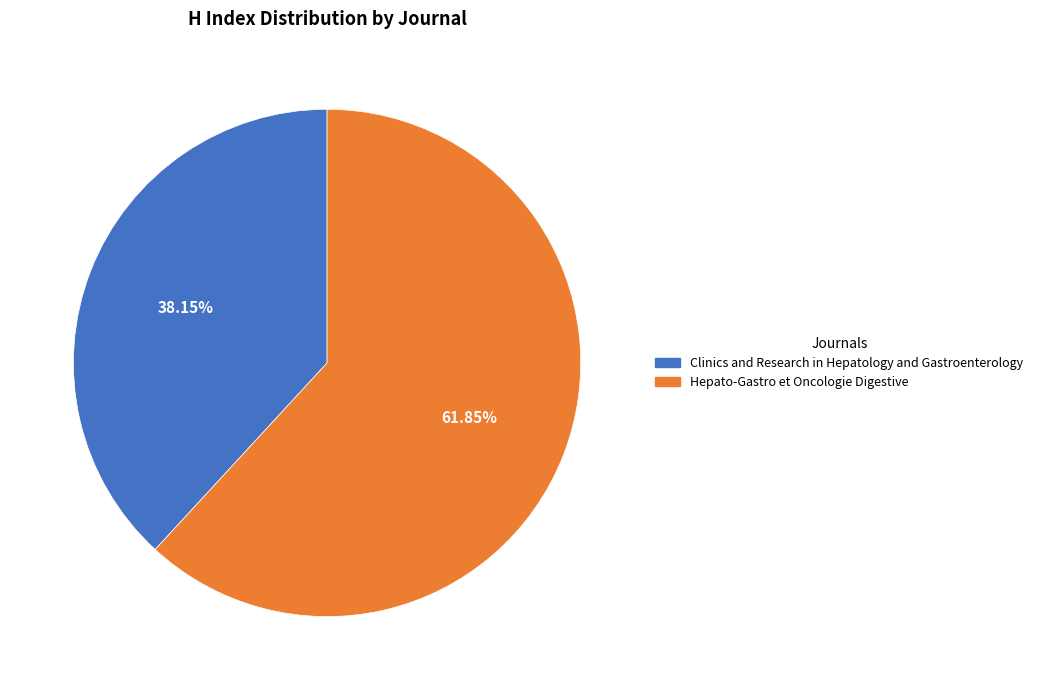

To the nearest percent, what is the combined percentage of Hepato-Gastro et Oncologie Digestive and Clinics and Research in Hepatology and Gastroenterology?

100%